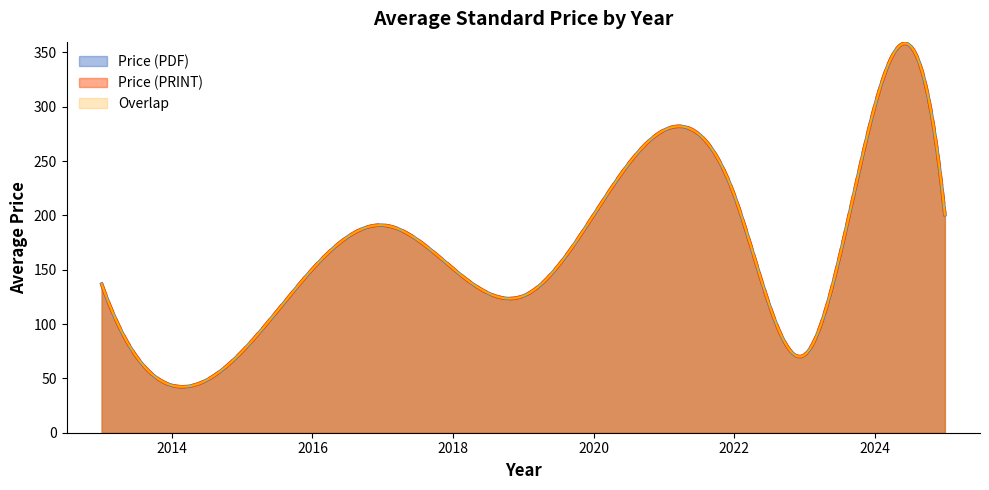

How many lines are shown in the chart?

3